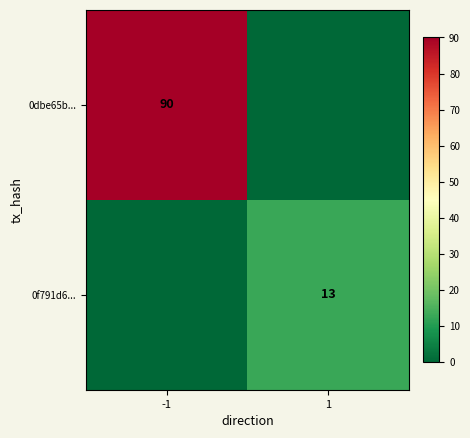

Is it true that 0f791d6... equals 13 at 1?

True